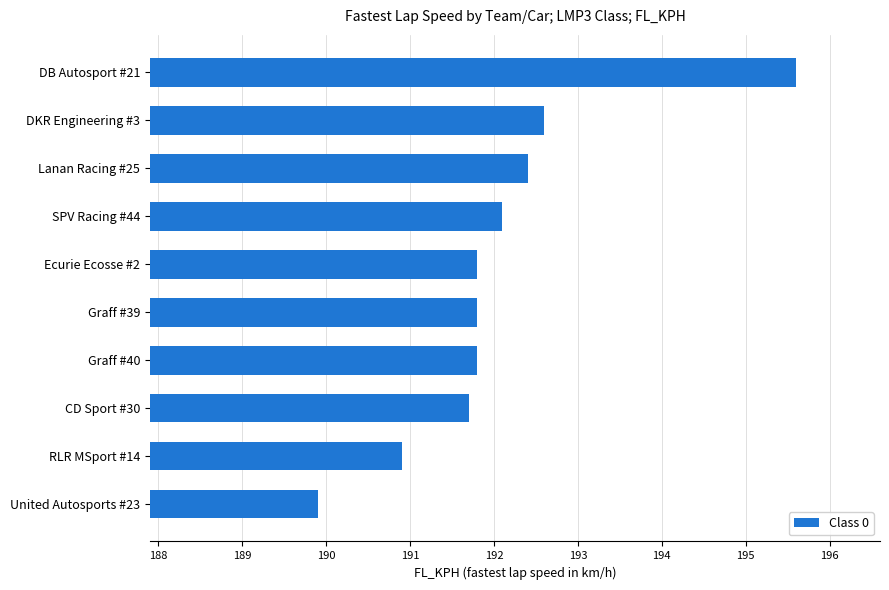

What is the average value?

192.1